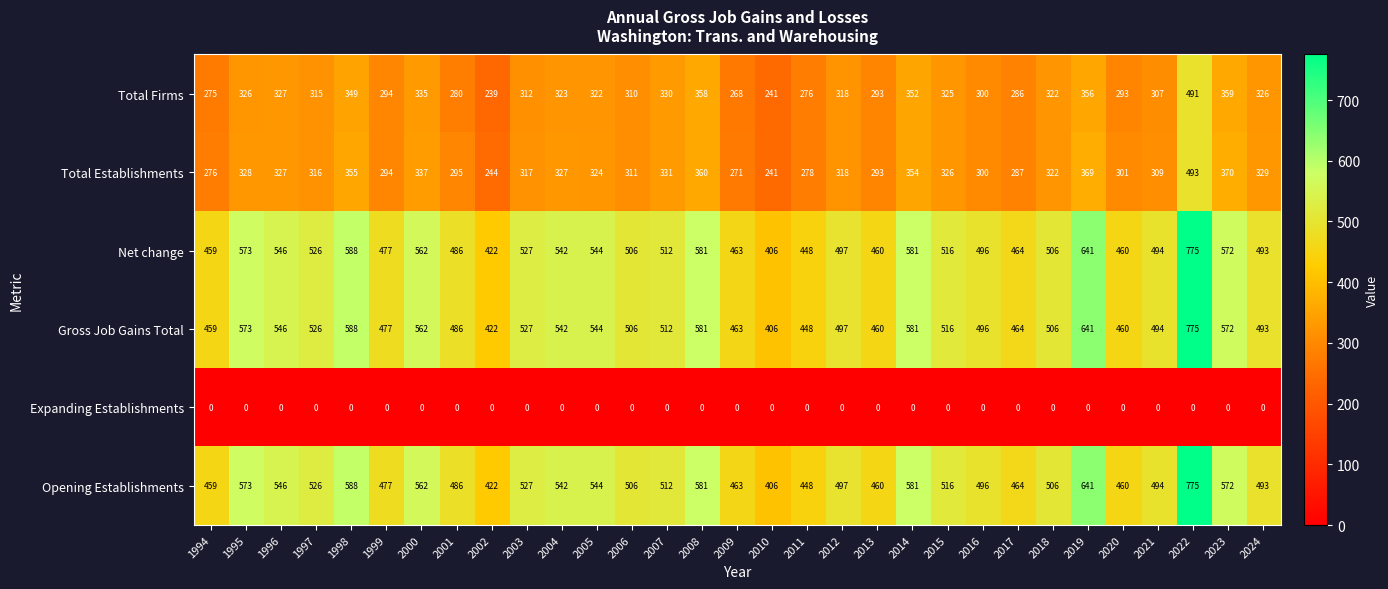

What is the sum of all Gross Job Gains Total values?

16123